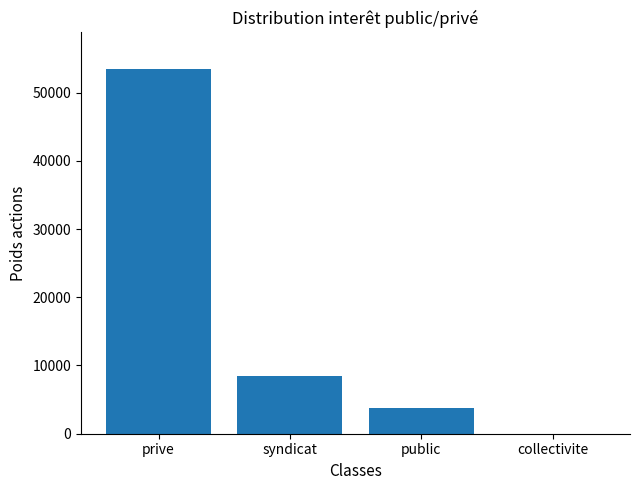

Is it true that the value at prive is 23205?

False